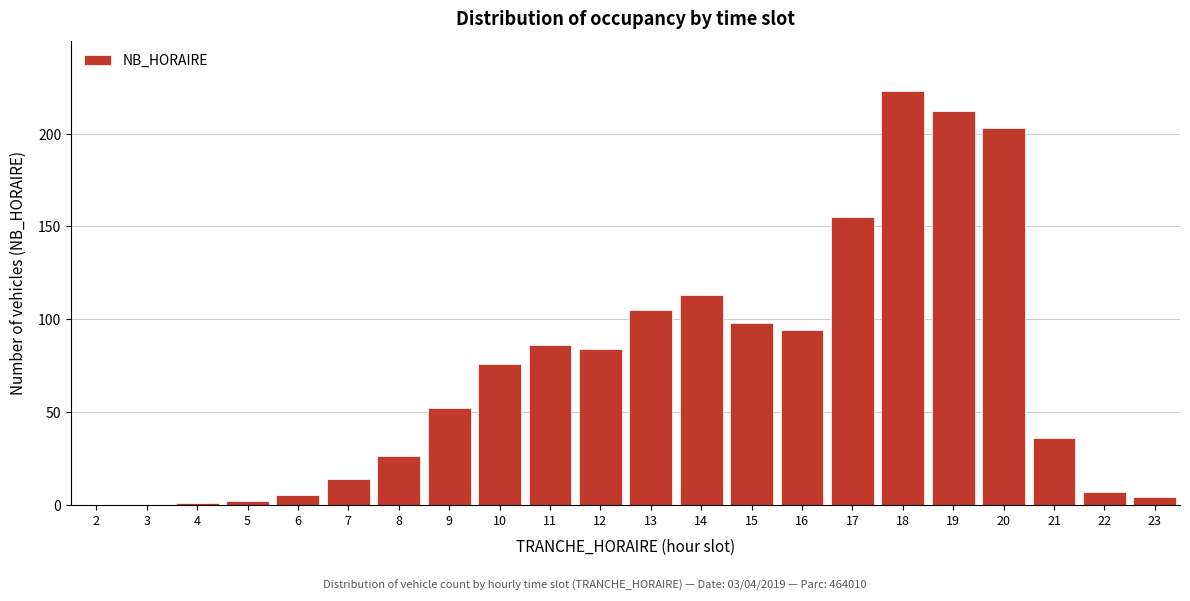

Reading left to right, what are all the values shown in this chart?

2=0	3=0	4=1	5=2	6=5	7=14	8=26	9=52	10=76	11=86	12=84	13=105	14=113	15=98	16=94	17=155	18=223	19=212	20=203	21=36	22=7	23=4